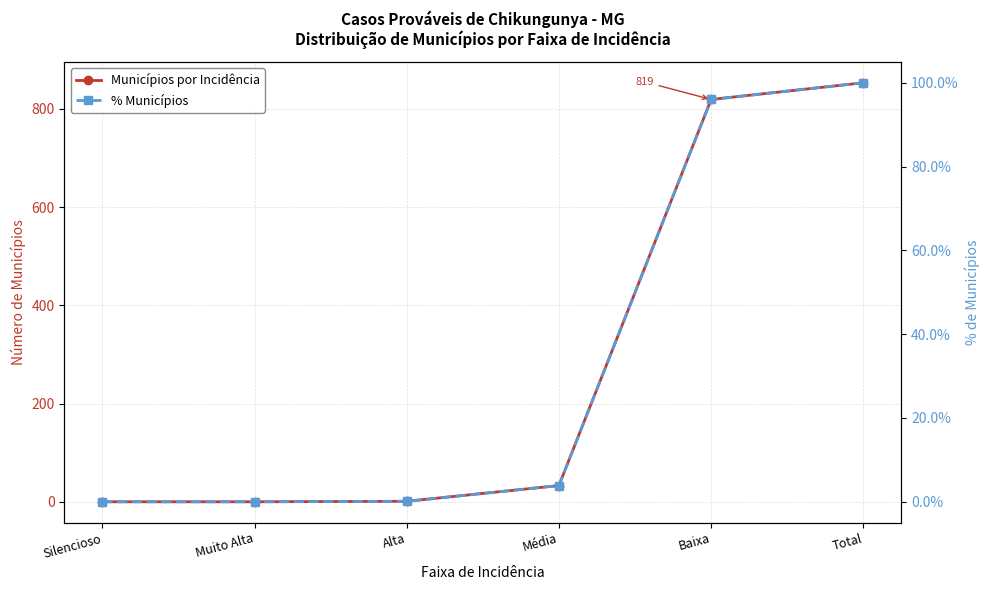

Reading left to right, what are all the values shown in this chart?

Municípios por Incidência: Silencioso=0.0	Muito Alta=0.0	Alta=1.0	Média=33.0	Baixa=819.0	Total=853.0
% Municípios: Silencioso=0.0	Muito Alta=0.0	Alta=0.1	Média=3.9	Baixa=96.0	Total=100.0